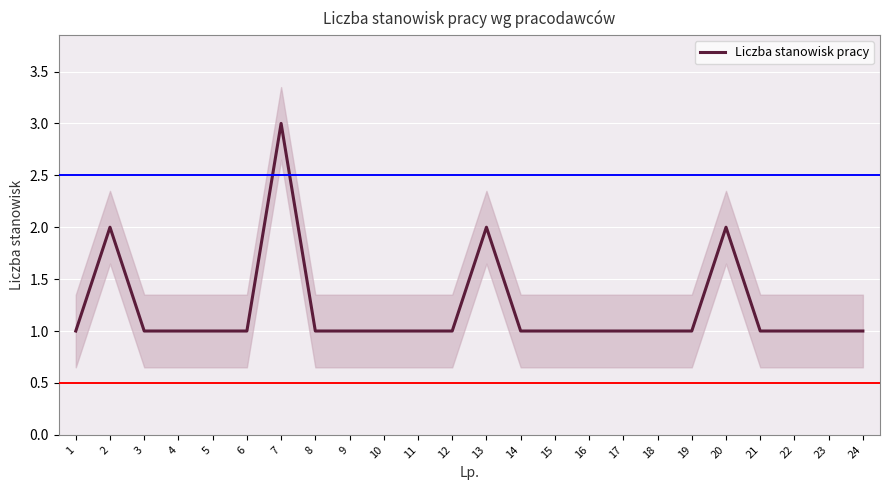

Approximately how many times larger is the value at 7 compared to 9?

3.0